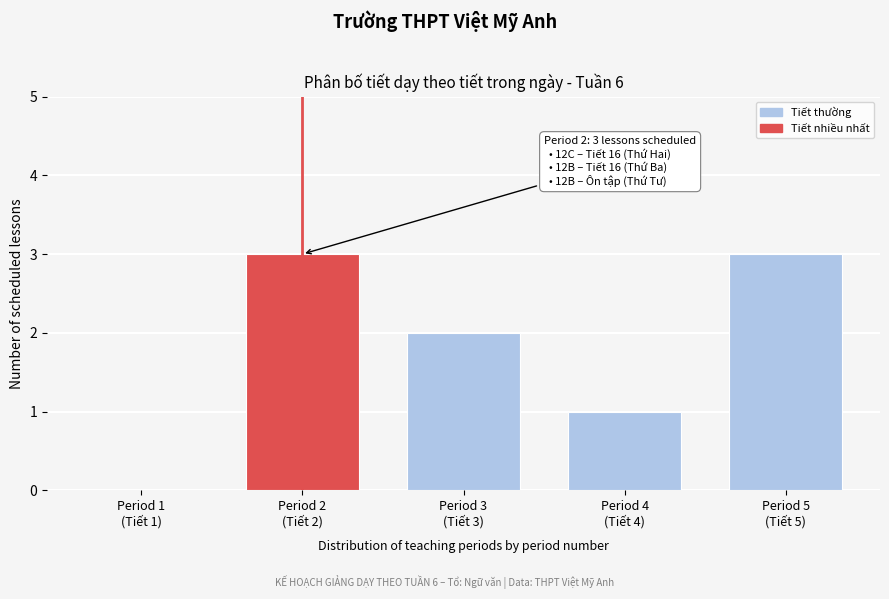

What is the sum of all values?

9